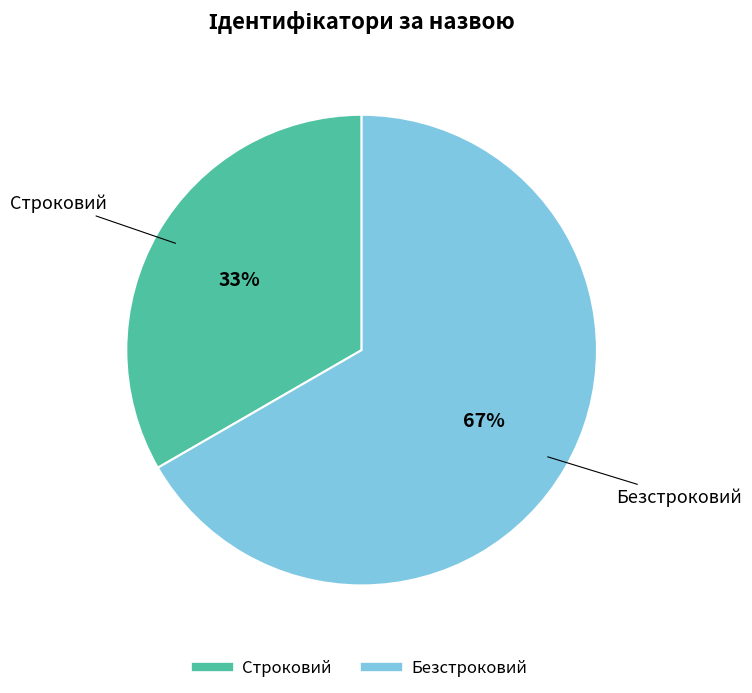

Do Безстроковий and Строковий together represent more than half of the pie?

Yes